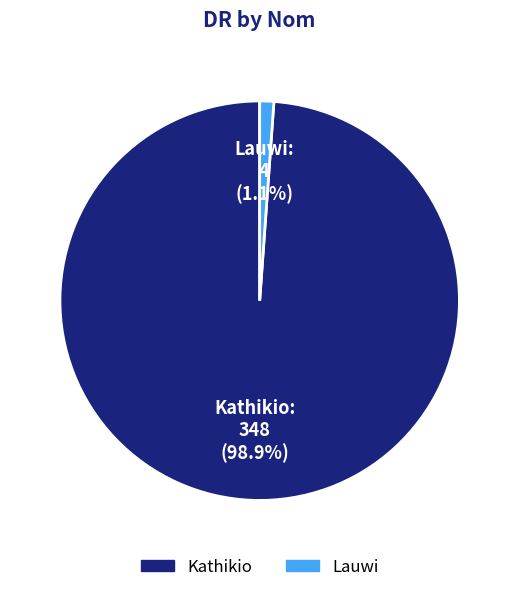

What is the largest slice in the pie chart?

Kathikio